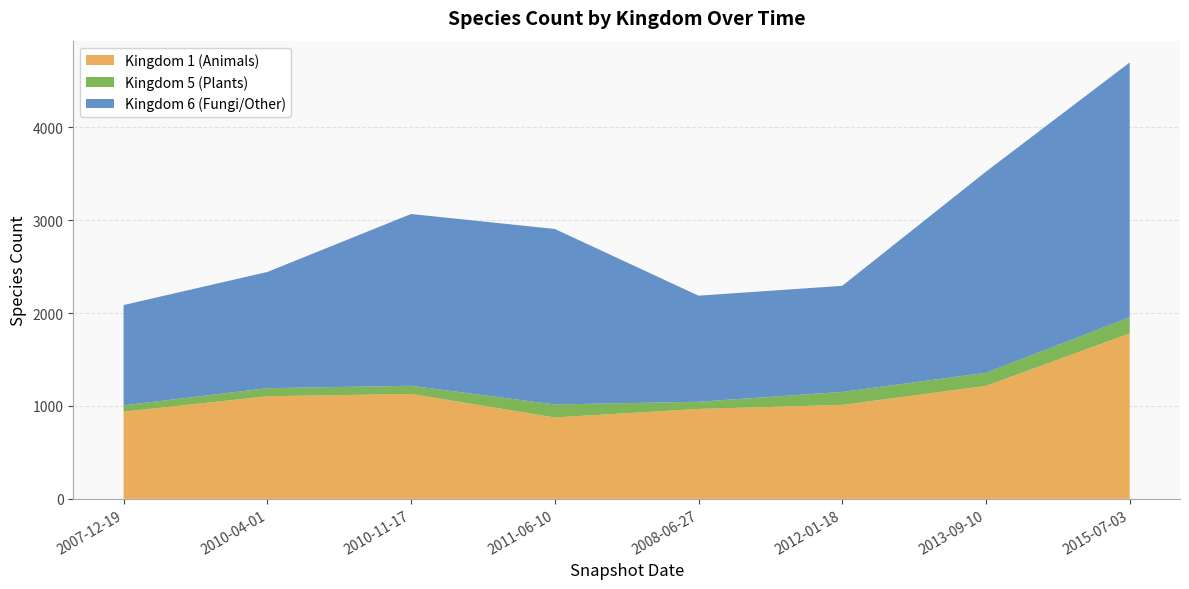

Reading right to left, extract all data points from this chart.

1: 2015-07-03=1781	2013-09-10=1216	2012-01-18=1011	2008-06-27=968	2011-06-10=876	2010-11-17=1129	2010-04-01=1104	2007-12-19=938
5: 2015-07-03=173	2013-09-10=141	2012-01-18=140	2008-06-27=77	2011-06-10=140	2010-11-17=88	2010-04-01=87	2007-12-19=68
6: 2015-07-03=2743	2013-09-10=2165	2012-01-18=1142	2008-06-27=1142	2011-06-10=1889	2010-11-17=1849	2010-04-01=1251	2007-12-19=1080